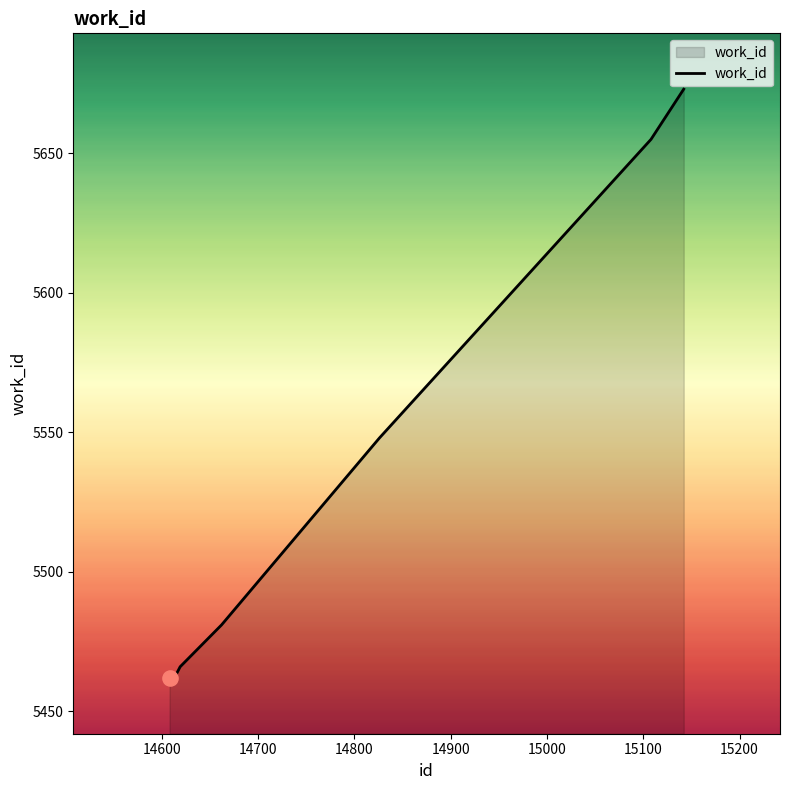

What is the difference between the maximum and minimum values?

211